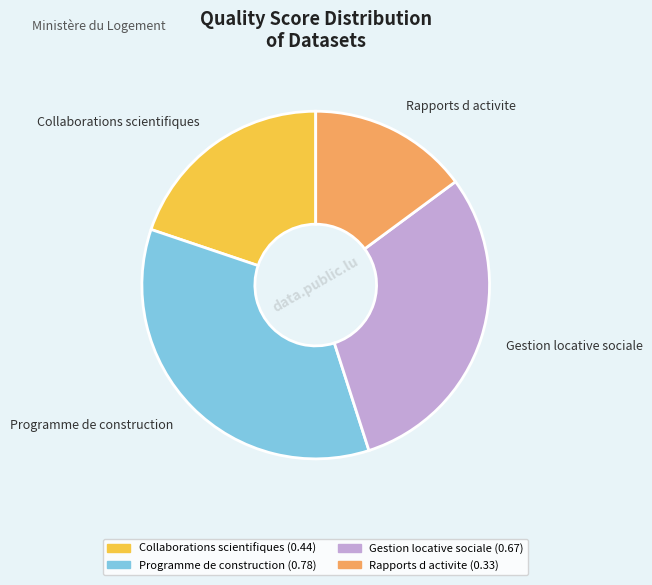

Which slice is the smallest?

Rapports d activite